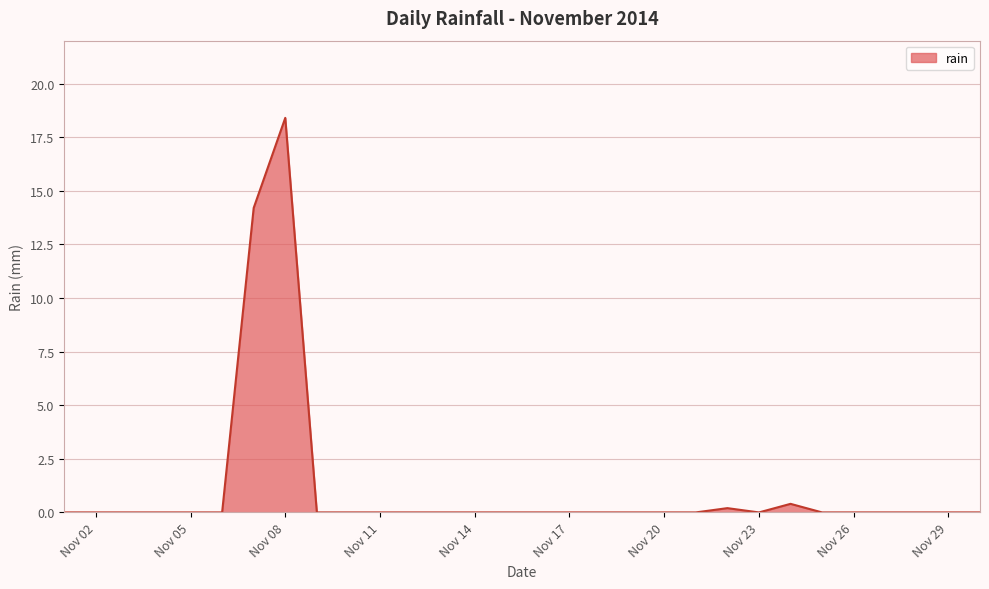

Reading right to left, list all the values displayed in this chart.

0.0	0.0	0.0	0.0	0.0	0.0	0.4	0.0	0.2	0.0	0.0	0.0	0.0	0.0	0.0	0.0	0.0	0.0	0.0	0.0	0.0	0.0	18.4	14.2	0.0	0.0	0.0	0.0	0.0	0.0